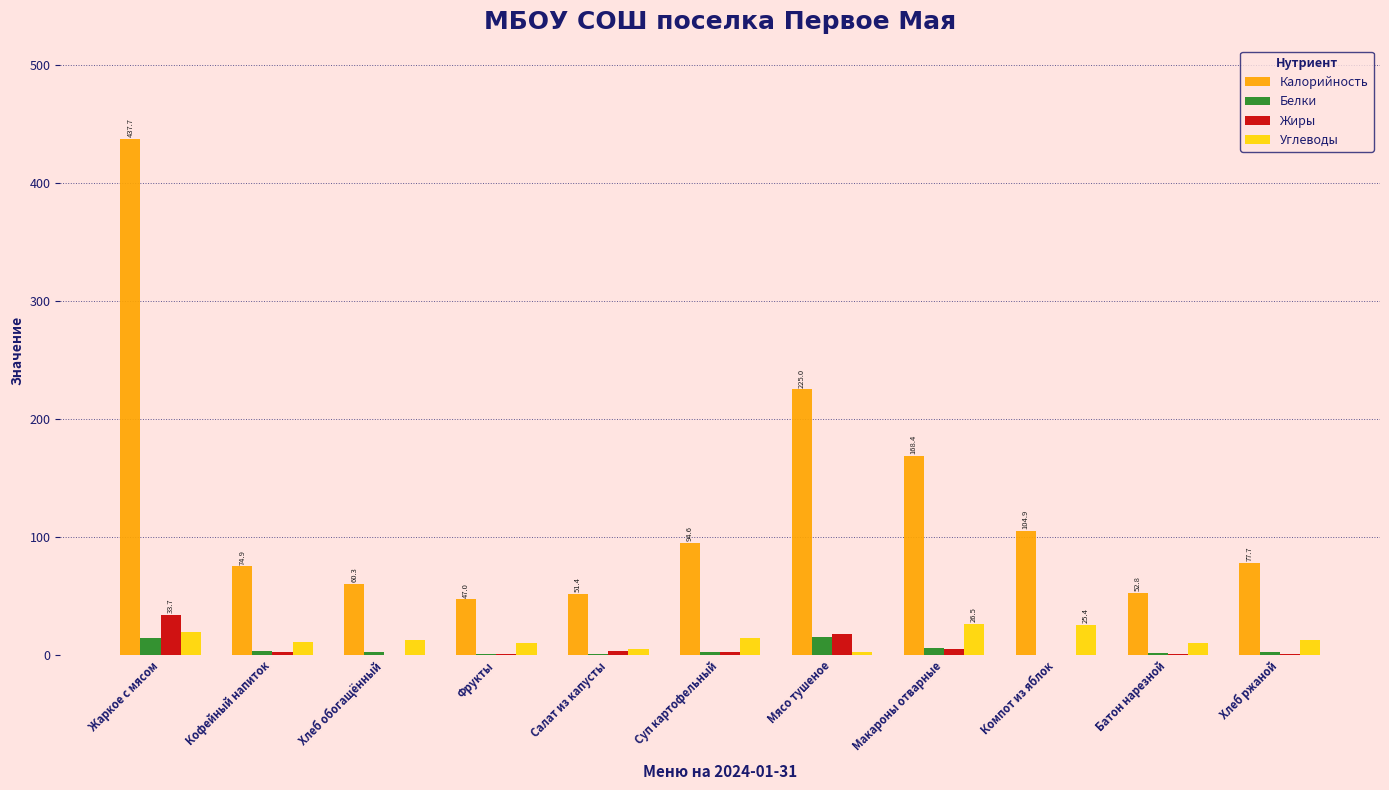

At which label is Калорийность closest to 242?

Мясо тушеное